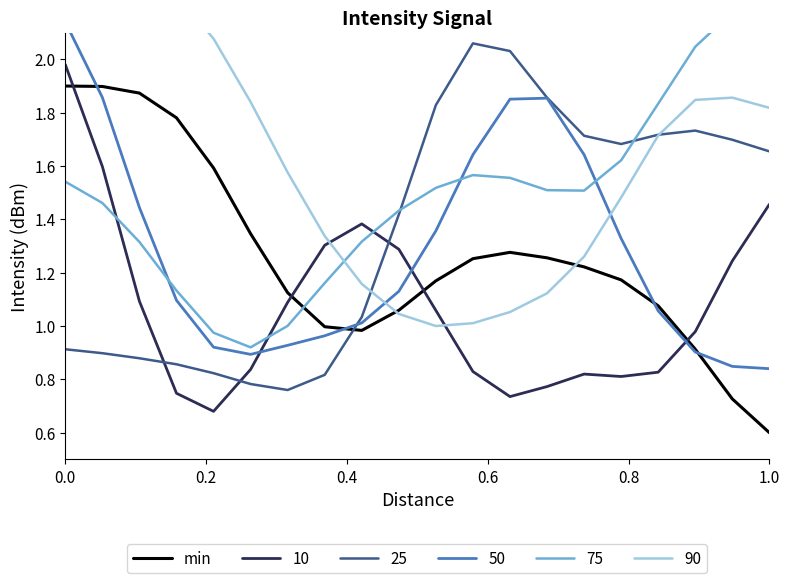

What is the difference between the maximum and minimum values?

1.3